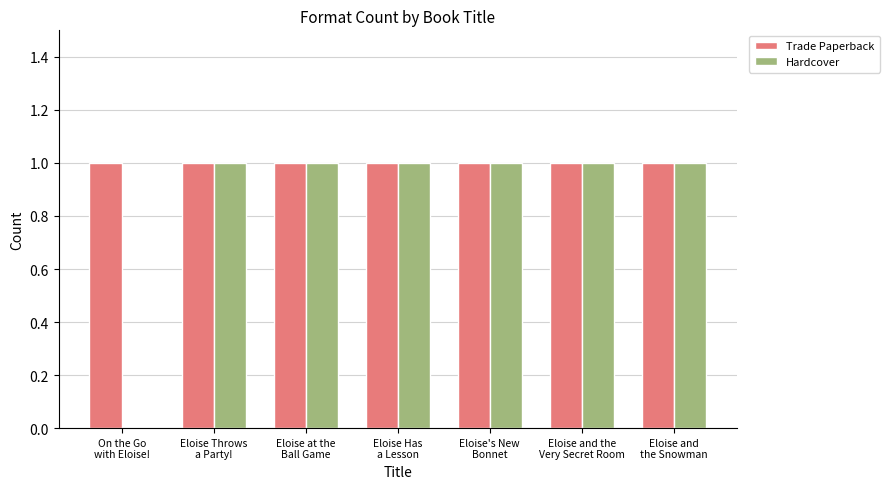

What is the sum of all Trade Paperback values?

7